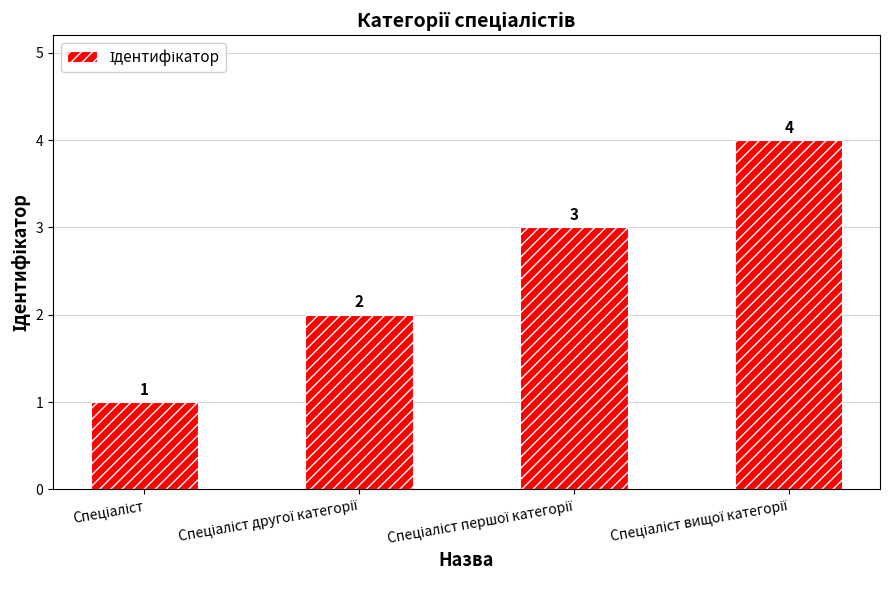

What is the value of the 2nd bar from the left?

2